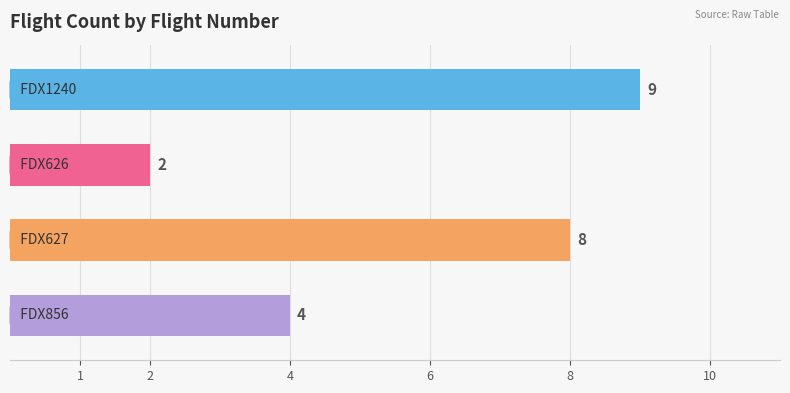

What is the difference between the maximum and second lowest values?

5